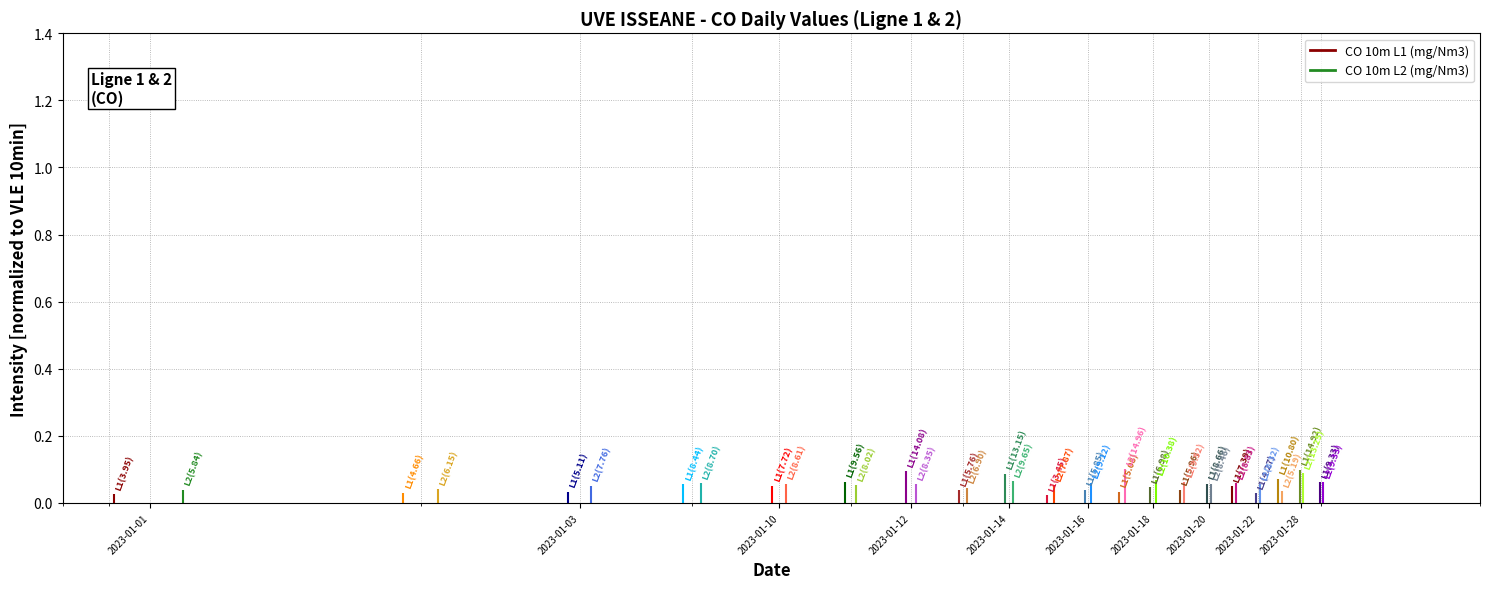

True or false: CO 10m L1 (mg/Nm3) has a value of 0.0 at 2023-01-03.

True